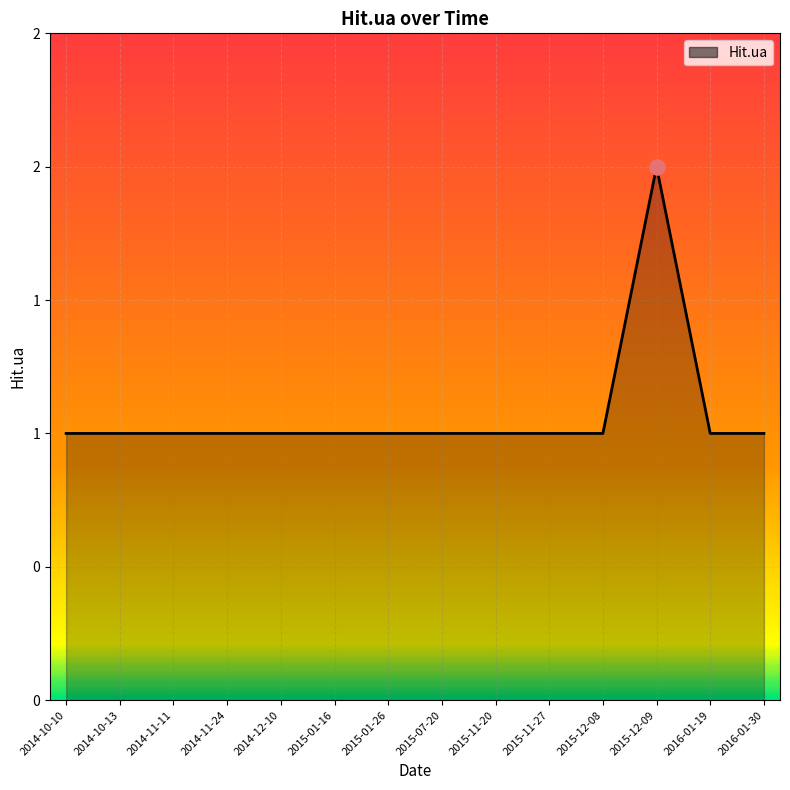

Is this an area chart (filled region under the line)?

Yes